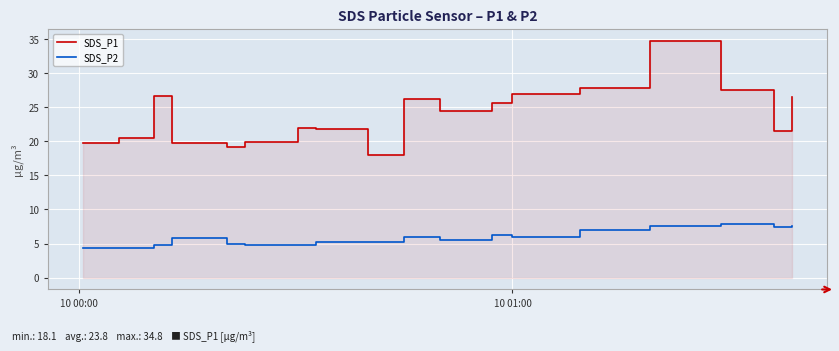

What is the difference between the maximum and minimum values in the SDS_P1 series?

16.7